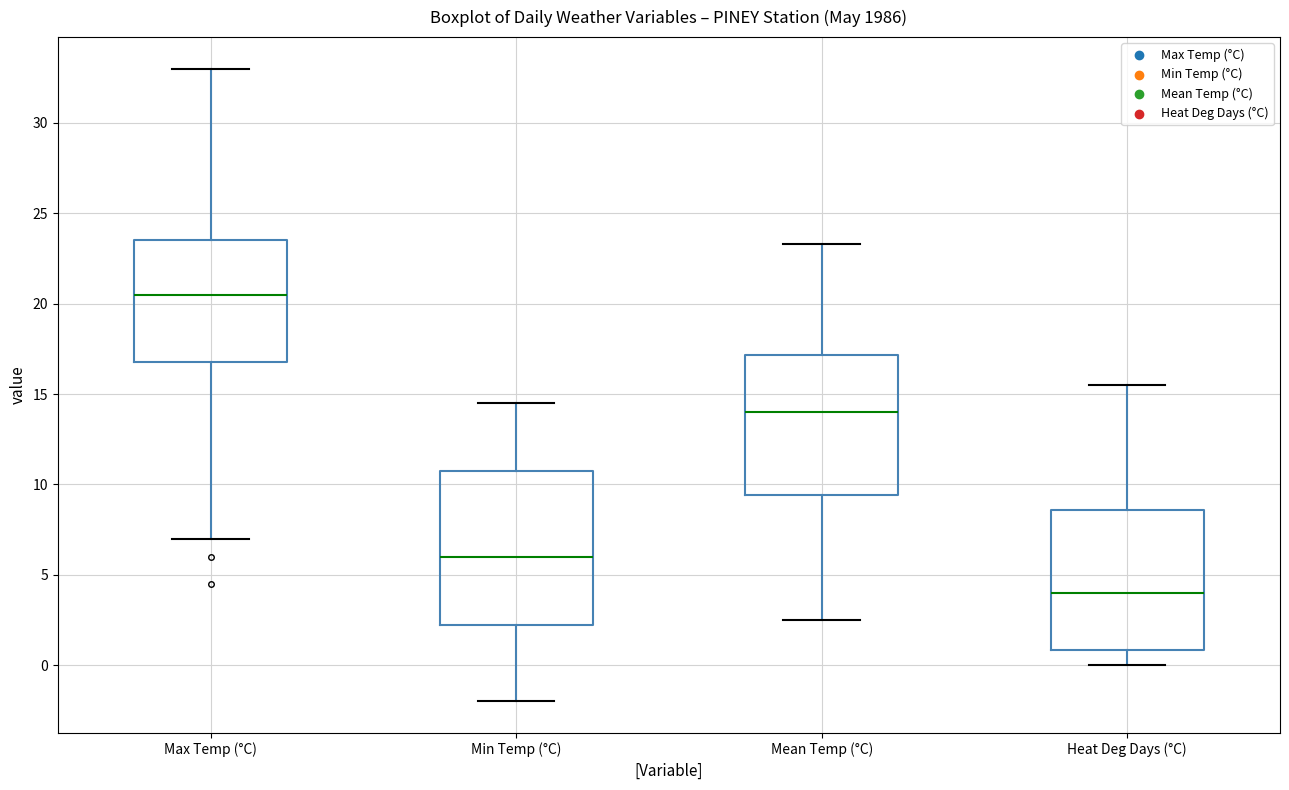

Where does the upper whisker of the box for Min Temp (°C) end on the y-axis? The values are not printed on the chart, so give them approximately, as read against the axis.

14.5